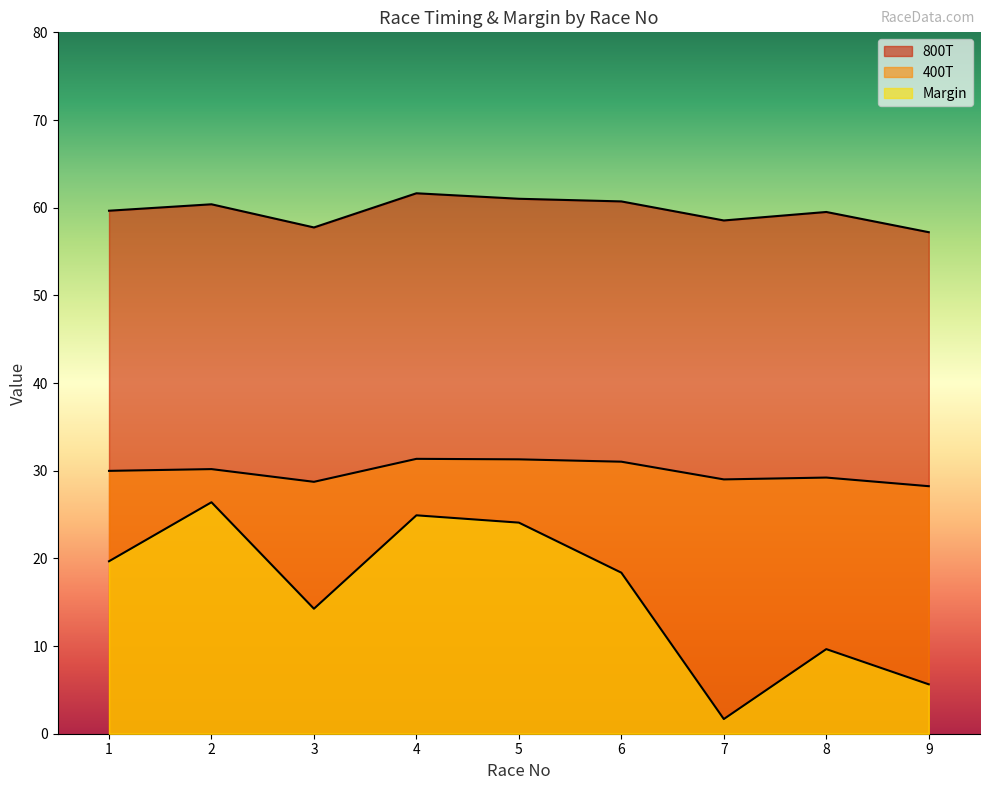

How many lines are shown in the chart?

3